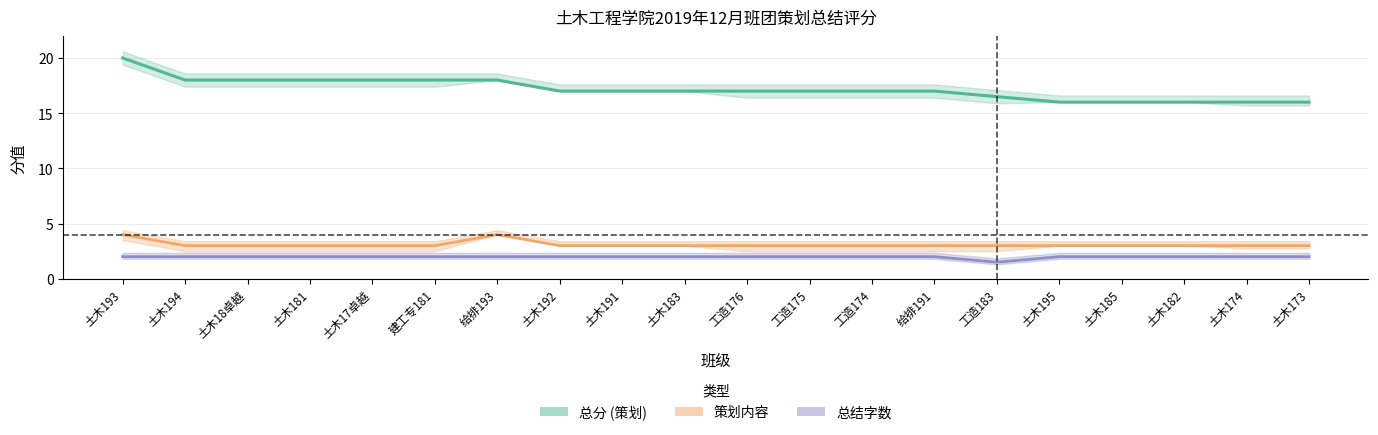

Reading left to right, transcribe all the data shown in this chart.

总分: 20.0	18.0	18.0	18.0	18.0	18.0	18.0	17.0	17.0	17.0	17.0	17.0	17.0	17.0	16.5	16.0	16.0	16.0	16.0	16.0
策划内容: 4.0	3.0	3.0	3.0	3.0	3.0	4.0	3.0	3.0	3.0	3.0	3.0	3.0	3.0	3.0	3.0	3.0	3.0	3.0	3.0
总结字数: 2.0	2.0	2.0	2.0	2.0	2.0	2.0	2.0	2.0	2.0	2.0	2.0	2.0	2.0	1.5	2.0	2.0	2.0	2.0	2.0